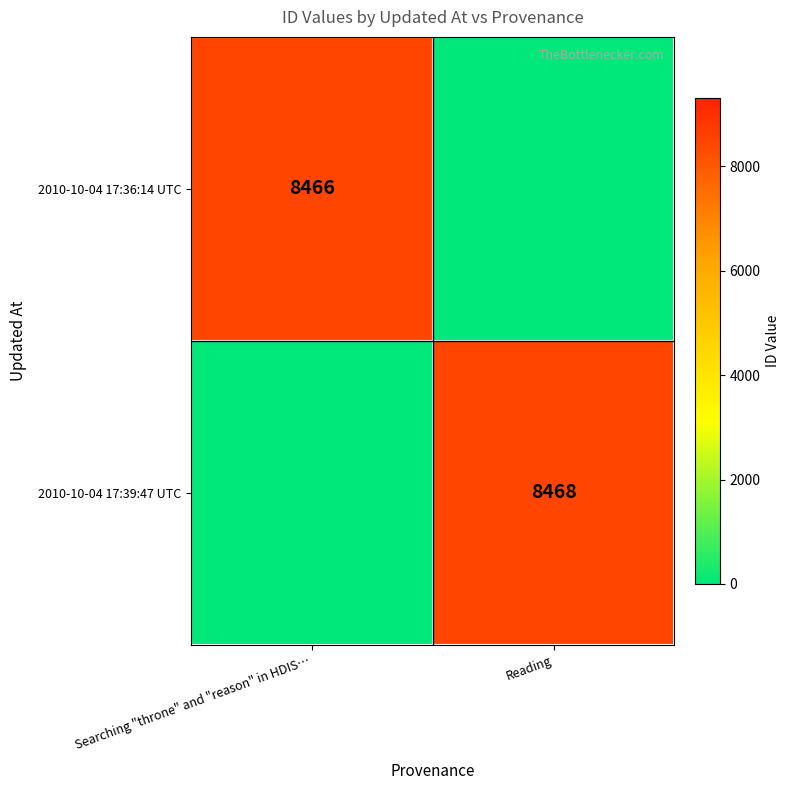

How many distinct data groups are displayed?

2